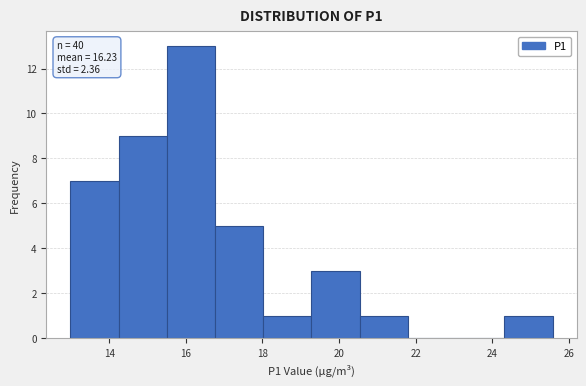

Over which range of the x-axis is the bar tallest?

15.50 to 16.76